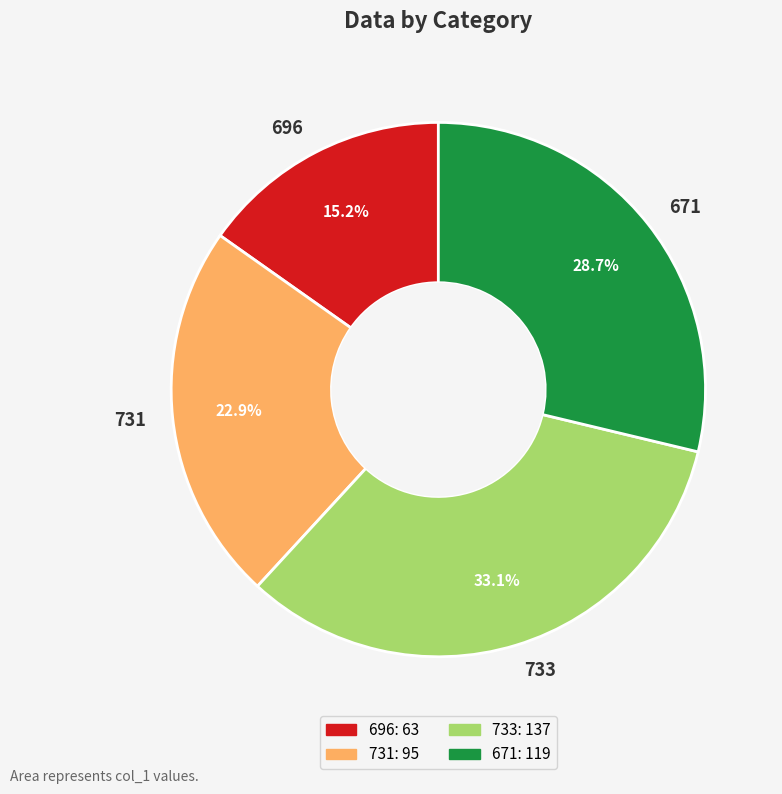

What is the ratio of the value at 733 to the value at 671?

1.2